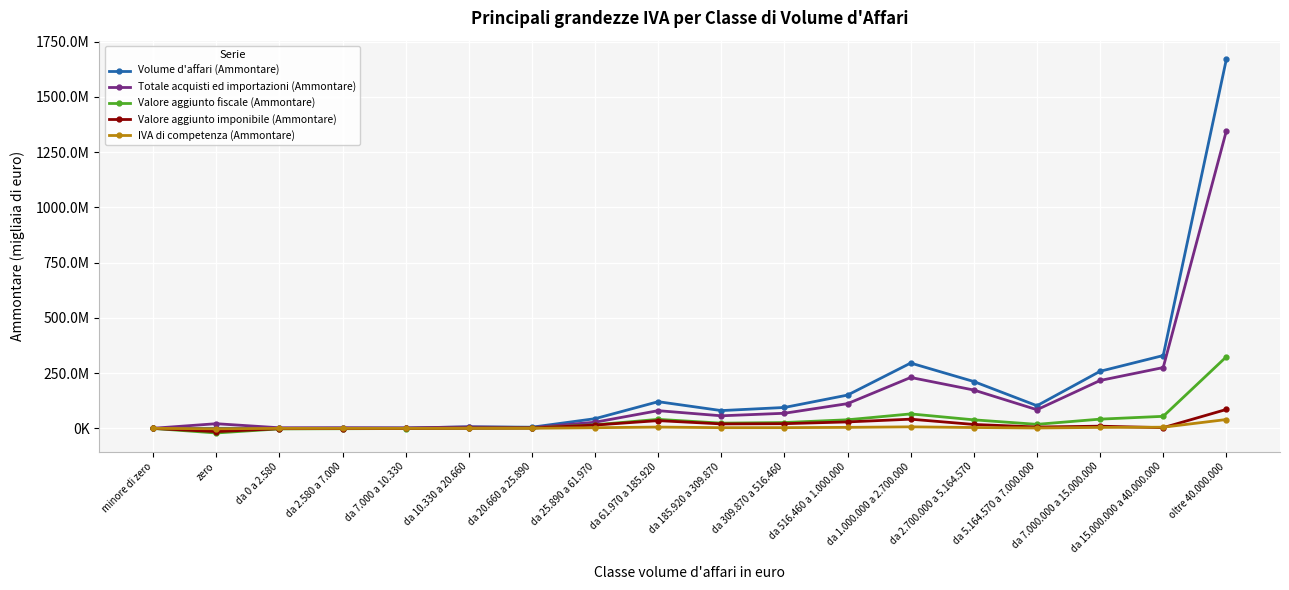

Where is the first local minimum for Volume d'affari (Ammontare)?

da 20.660 a 25.890